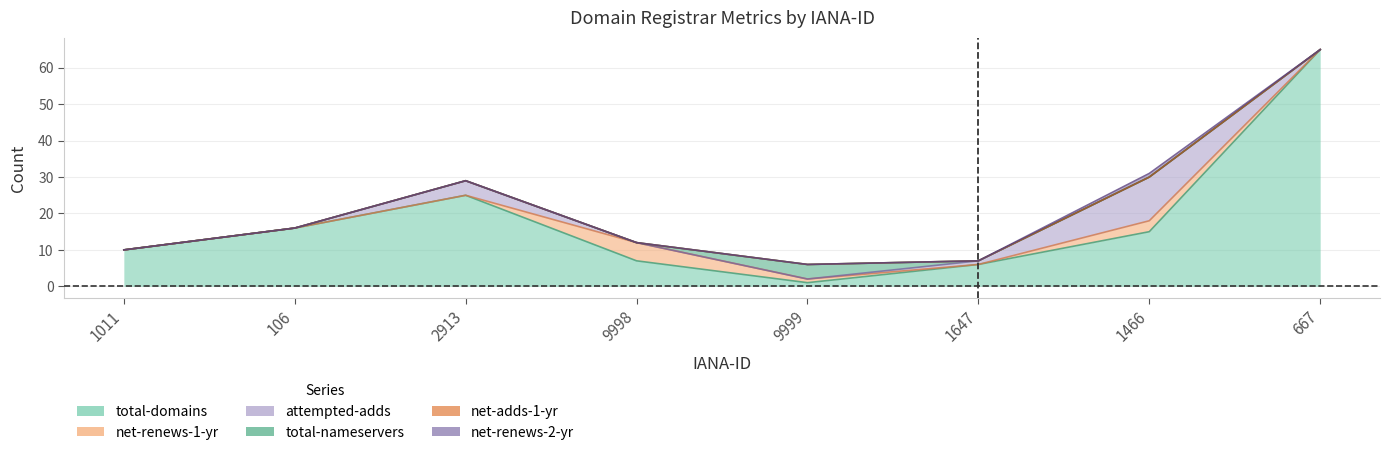

Which label corresponds to the largest value in the chart?

667